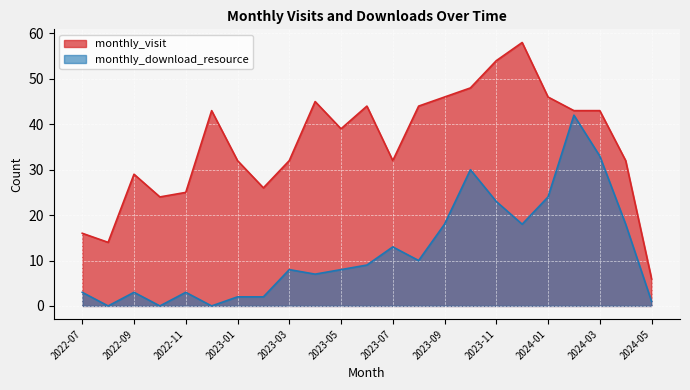

Which category has the lowest value in the monthly_visit series?

2024-05